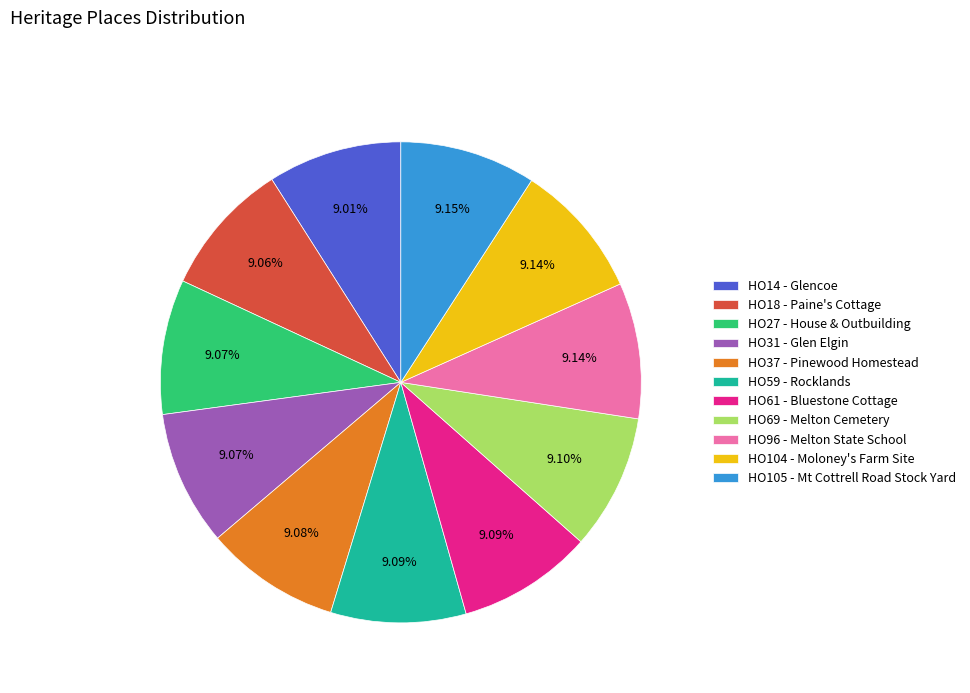

How many slices are in this pie chart?

11